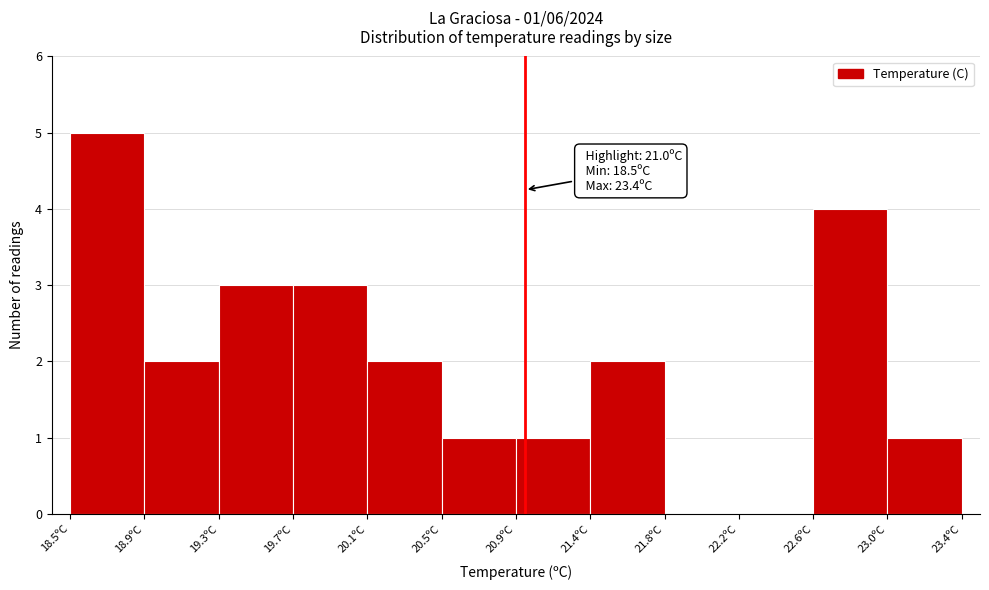

Which range on the x-axis has the tallest bar?

18.50 to 18.90